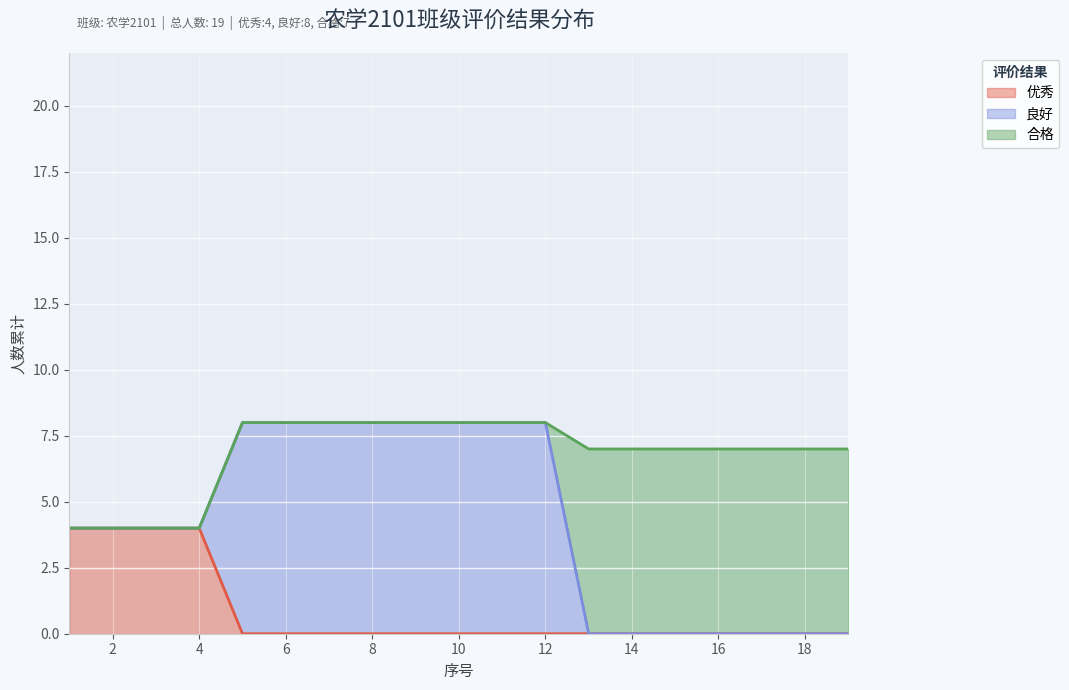

How many categories are shown in the chart?

19